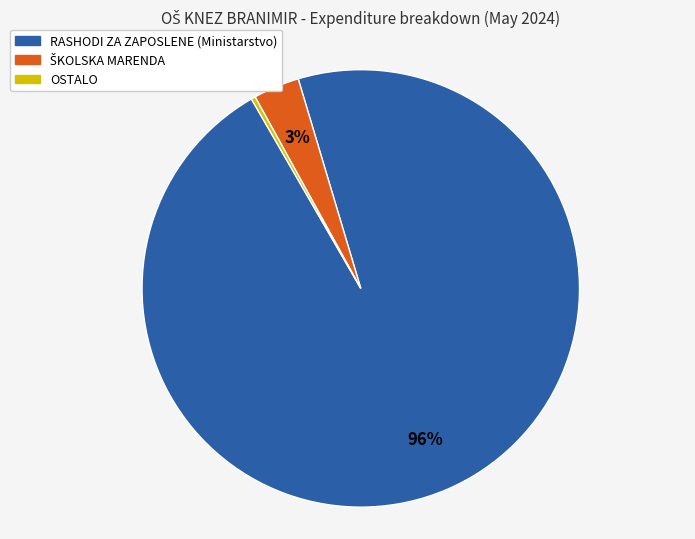

How many slices are in this pie chart?

3